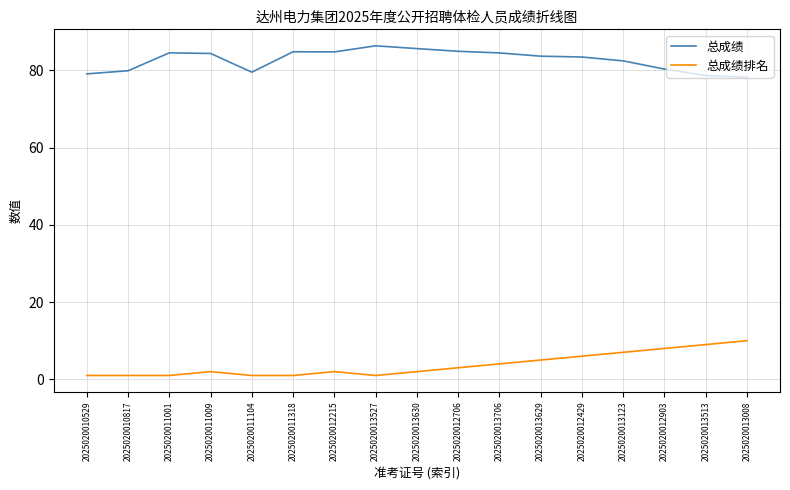

List the series in order of their overall mean, lowest first.

总成绩排名, 总成绩